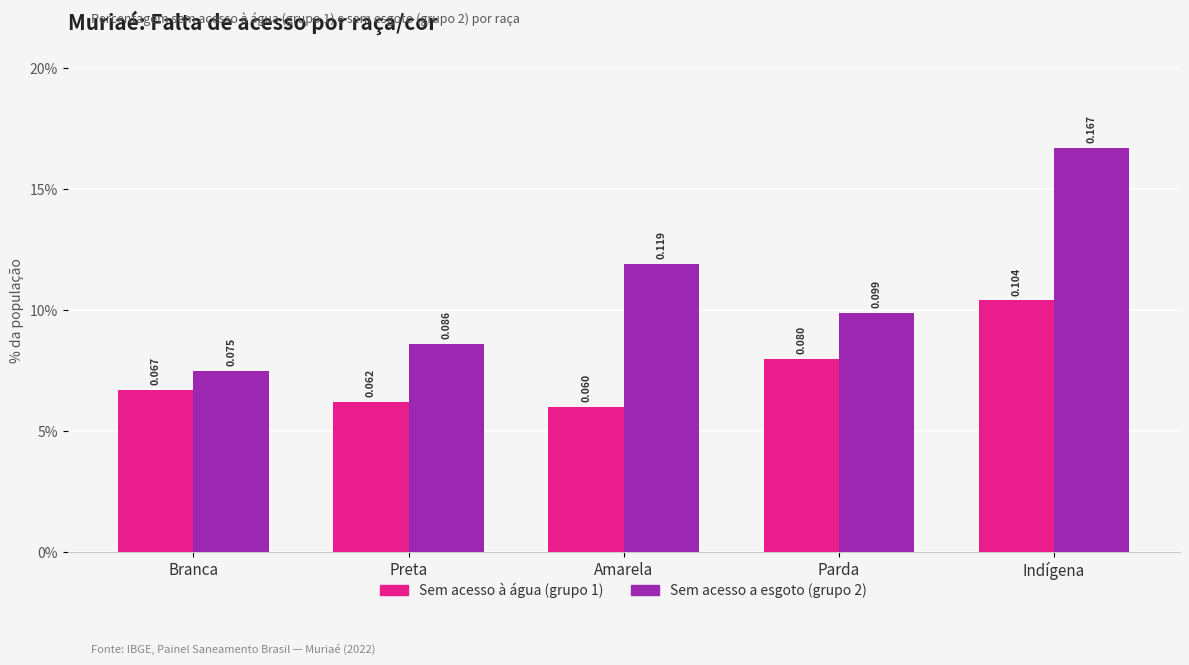

Rank the series by their maximum value, from highest to lowest.

Sem acesso a esgoto (grupo 2), Sem acesso à água (grupo 1)